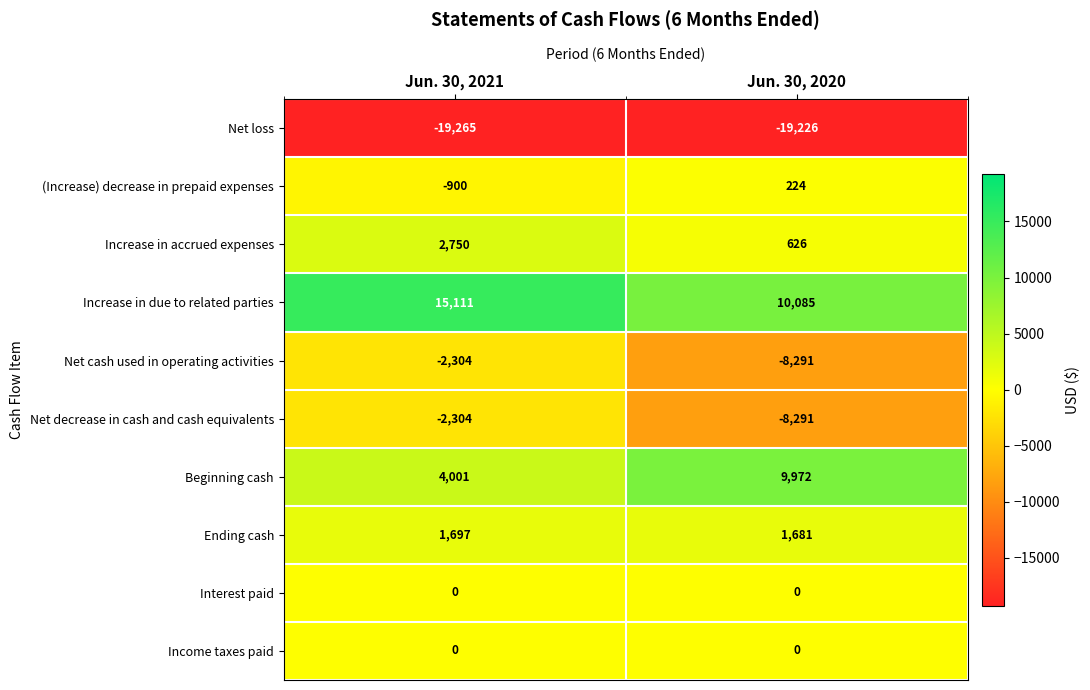

True or false: Increase in accrued expenses has a value of 626 at Jun. 30, 2020.

True